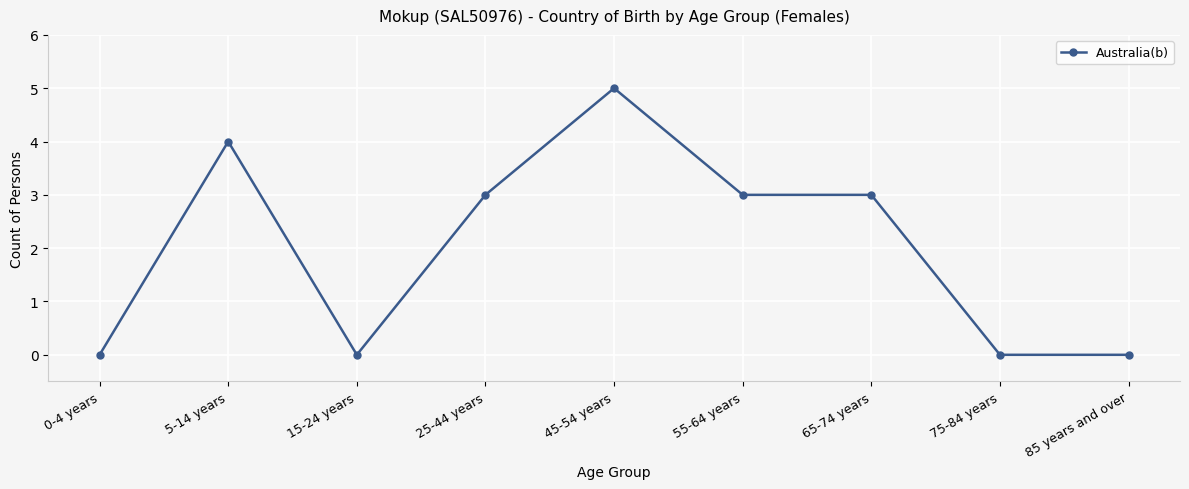

Reading right to left, extract all data points from this chart.

85 years and over=0	75-84 years=0	65-74 years=3	55-64 years=3	45-54 years=5	25-44 years=3	15-24 years=0	5-14 years=4	0-4 years=0